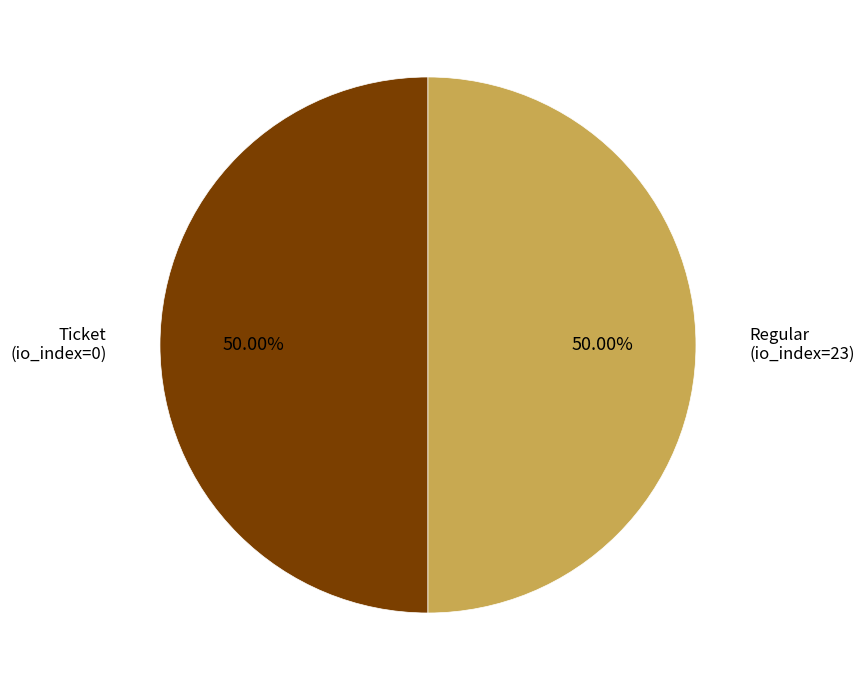

Which category has the smallest portion of the pie?

Ticket (io_index=0)